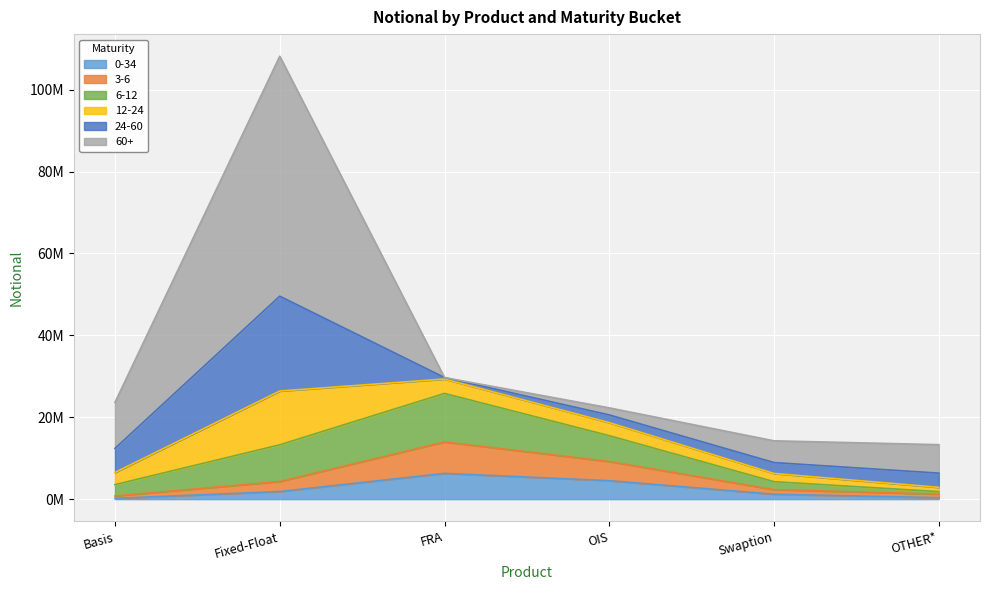

List the labels in order of 0-34 value, largest first.

FRA, OIS, Fixed-Float, Swaption, OTHER*, Basis